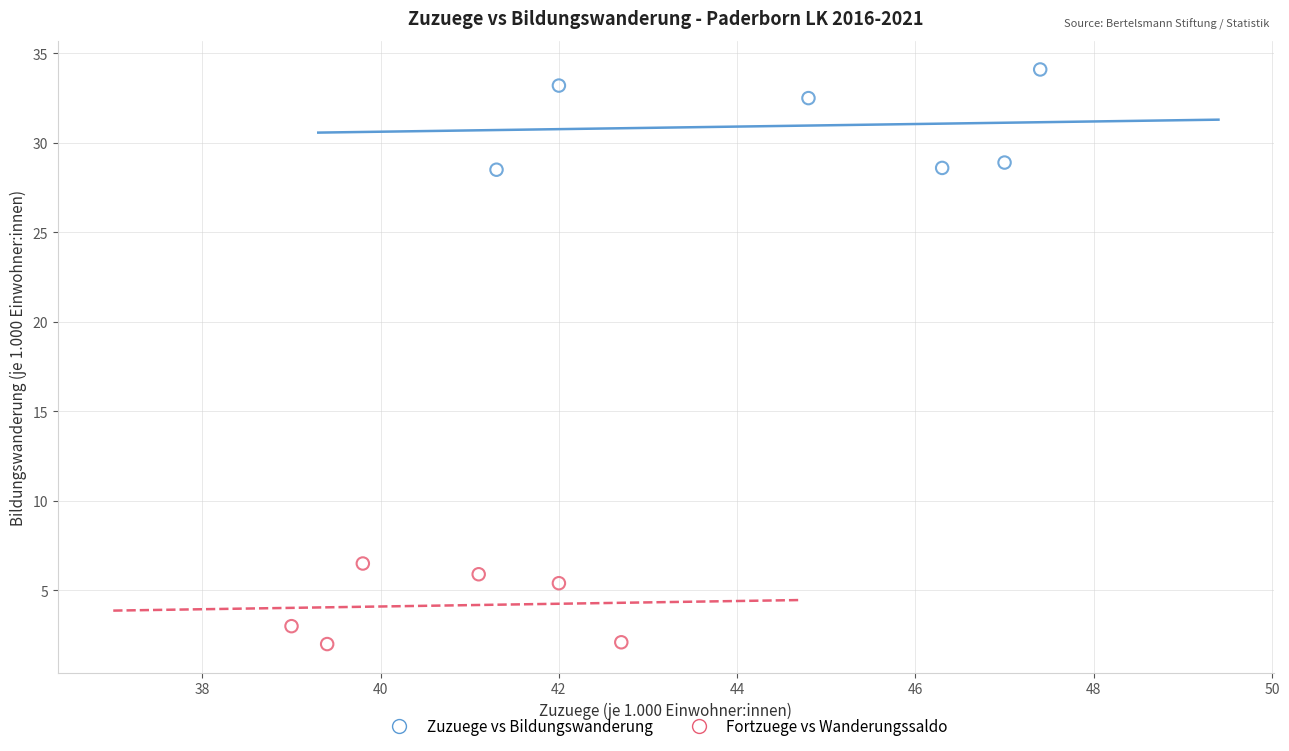

Which series contains the highest Y value?

Zuzuege vs Bildungswanderung